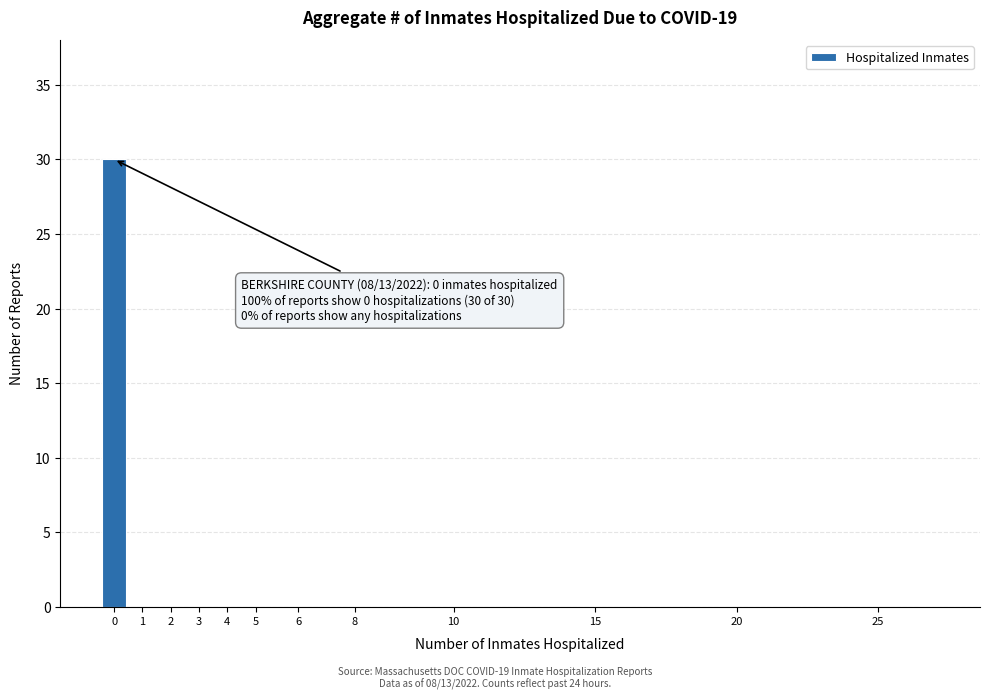

Reading left to right, list all the values displayed in this chart.

0=30	1=0	2=0	3=0	4=0	5=0	6=0	8=0	10=0	15=0	20=0	25=0